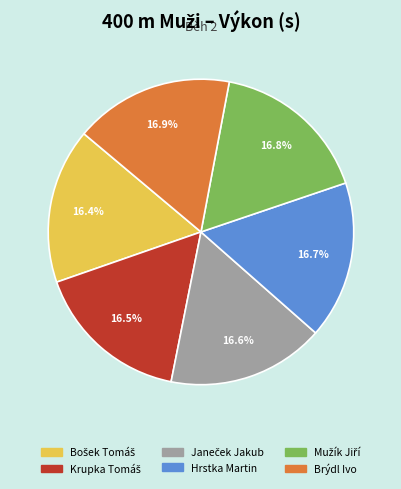

Does any single category account for the majority?

No